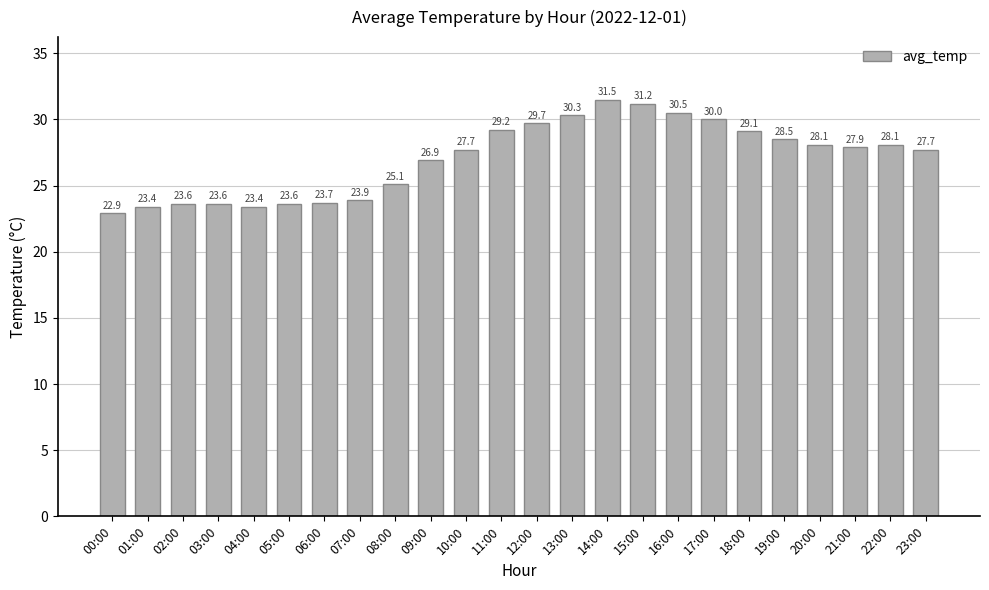

What is the value of the 4th bar from the left?

23.6